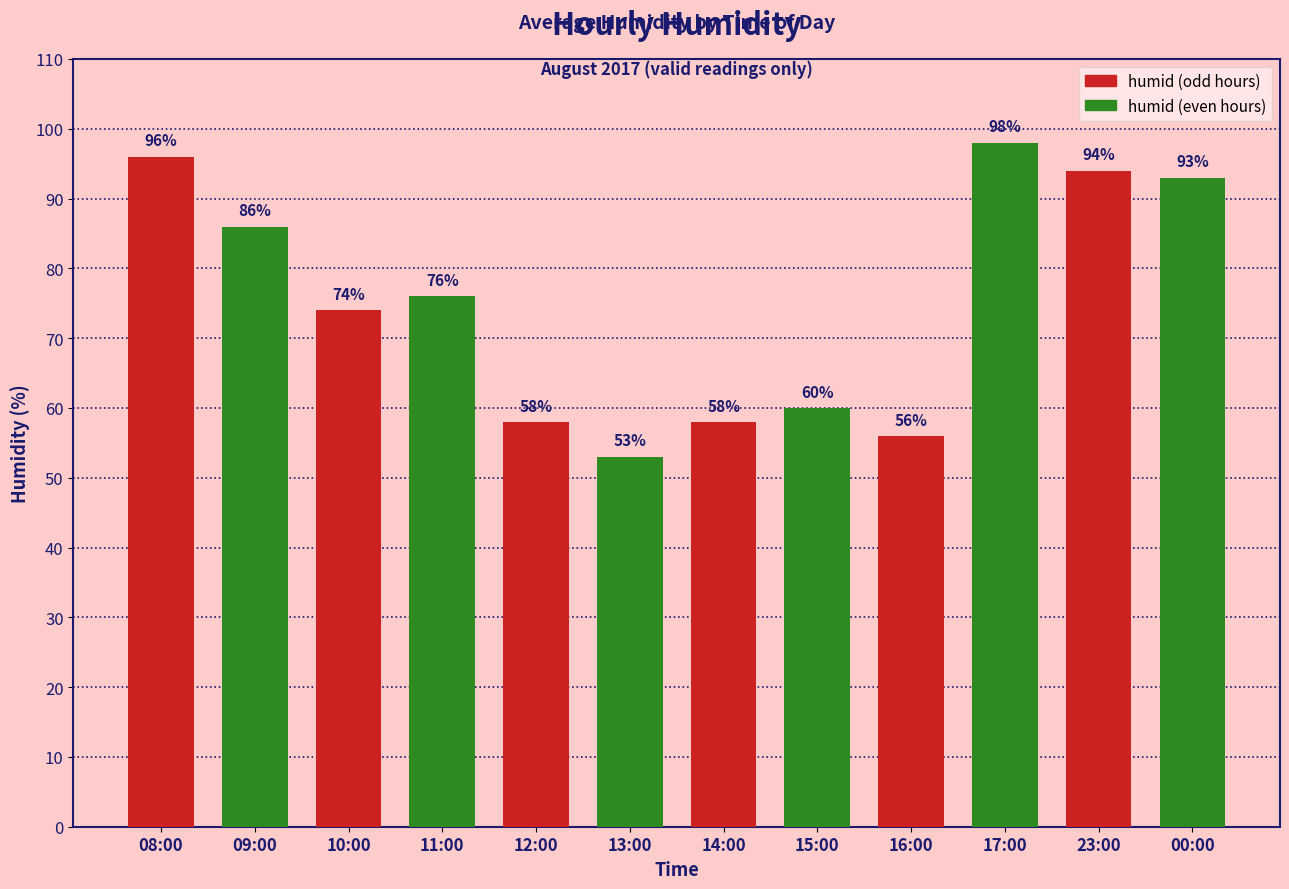

The value at 13:00 is 21. True or false?

False